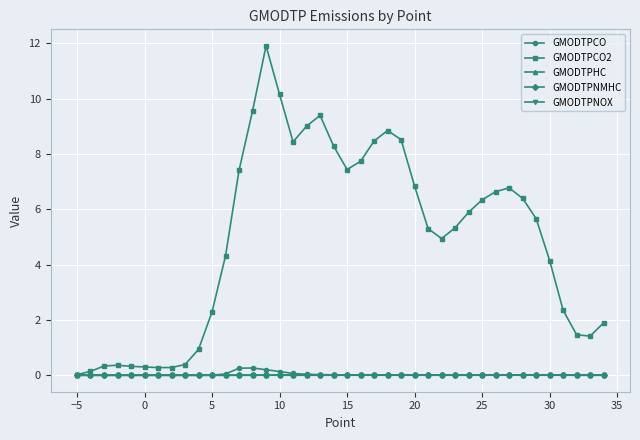

What are all the series names shown in the legend?

GMODTPCO, GMODTPCO2, GMODTPHC, GMODTPNMHC, GMODTPNOX